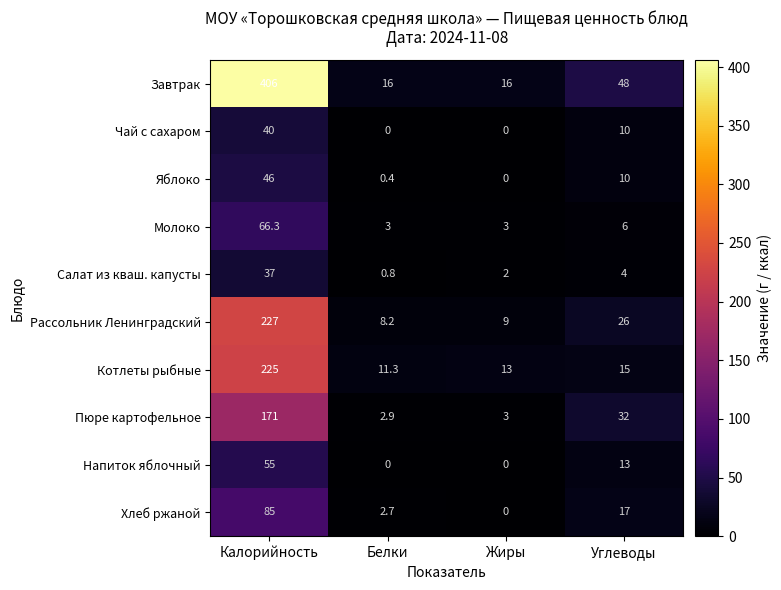

Is it true that Чай с сахаром equals -20.5 at Жиры?

False